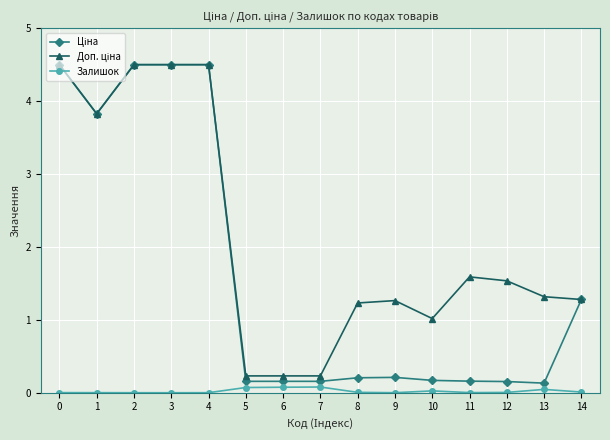

Is it true that Залишок equals 0.0 at 4?

True